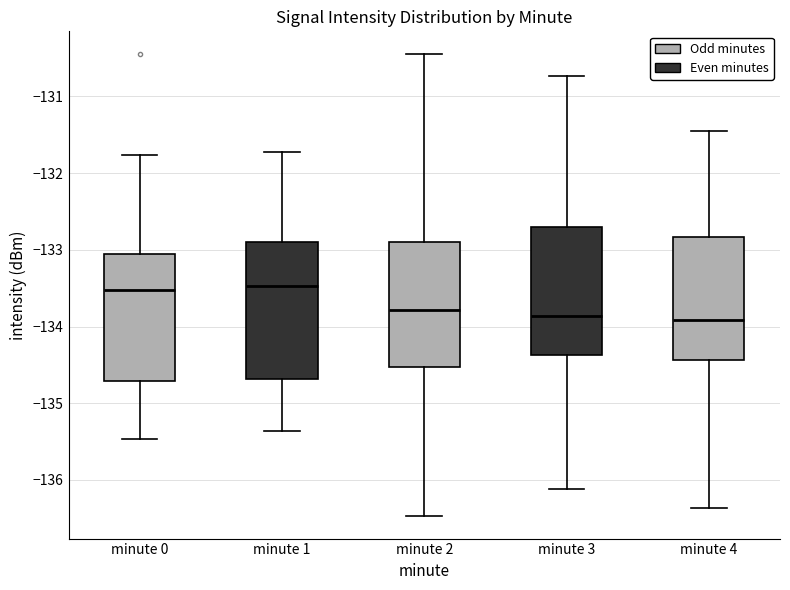

Where does the upper whisker of the box for minute 0 end on the y-axis? The values are not printed on the chart, so give them approximately, as read against the axis.

-131.8